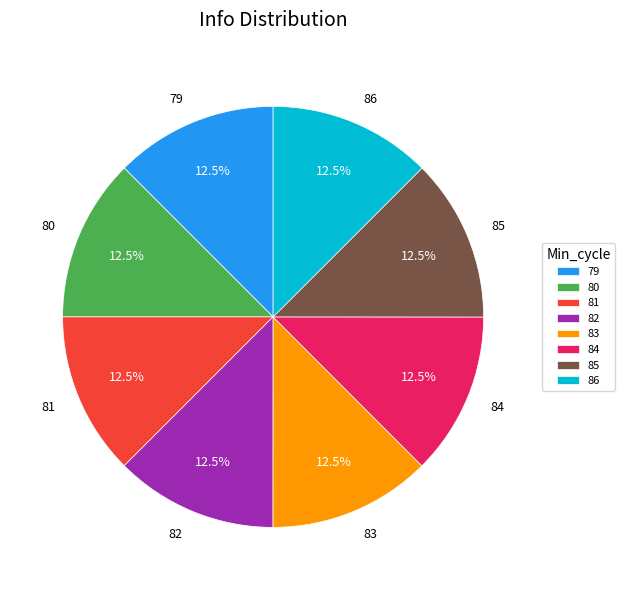

How many slices are in this pie chart?

8